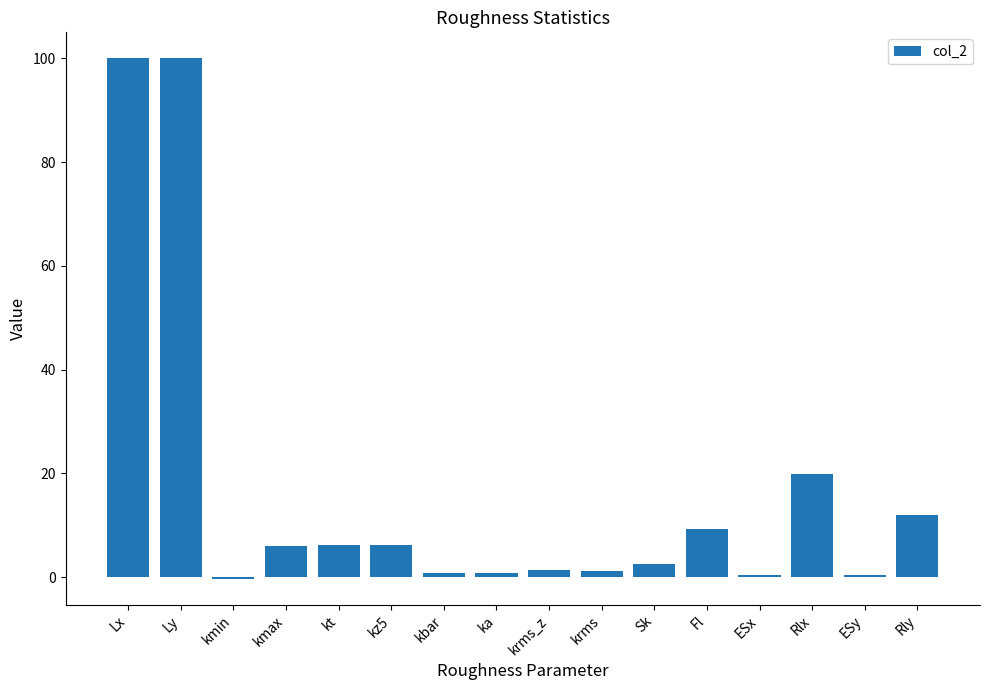

Read the value at Ly.

100.0